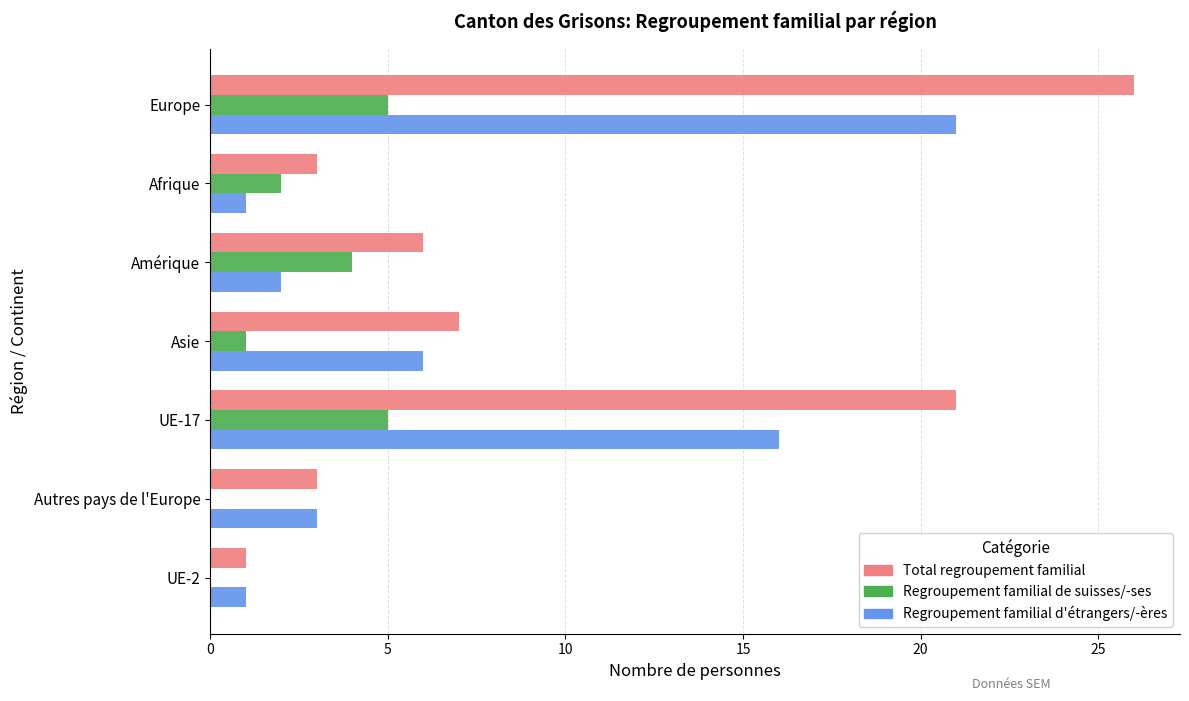

Read the Regroupement familial de suisses/-ses value at Europe.

5